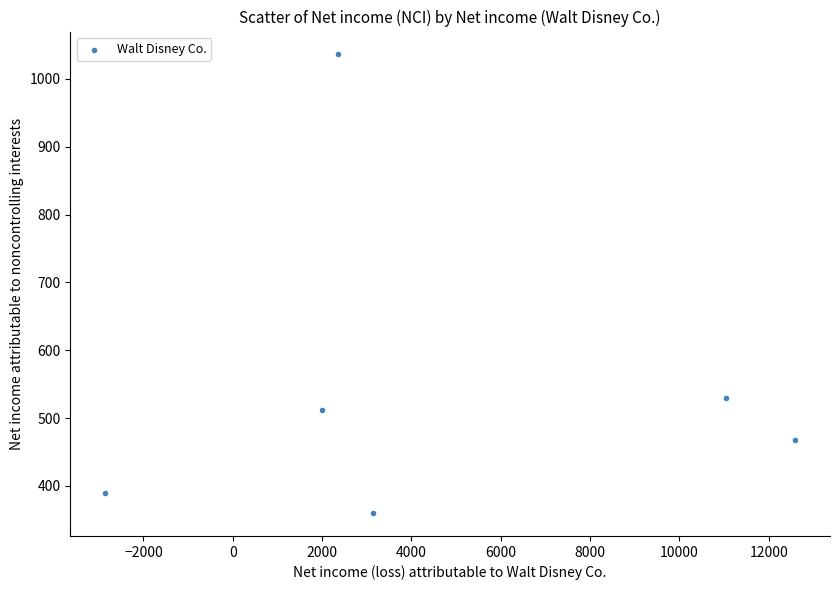

What Y value in the scatter plot is closest to 698?

530